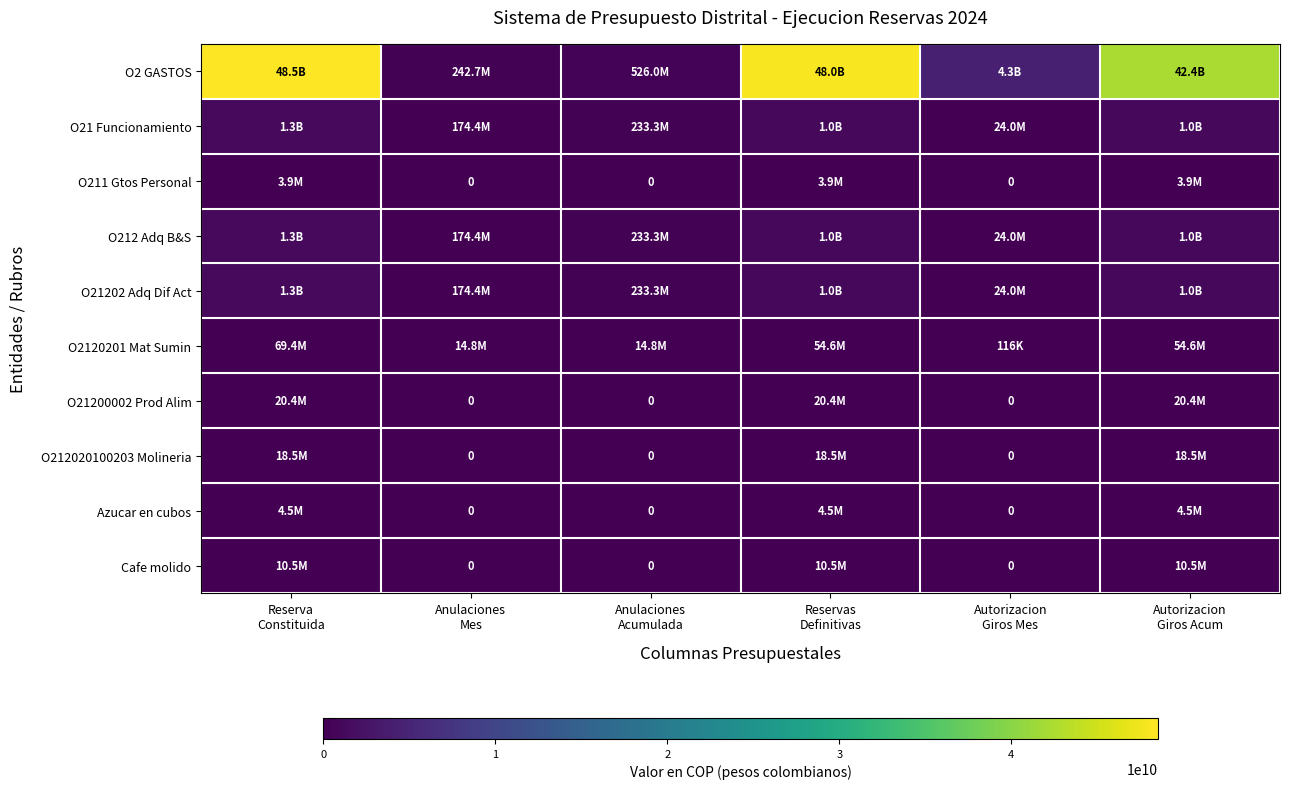

Which has a higher value, Reservas
Definitivas or Anulaciones
Acumulada?

Reservas
Definitivas